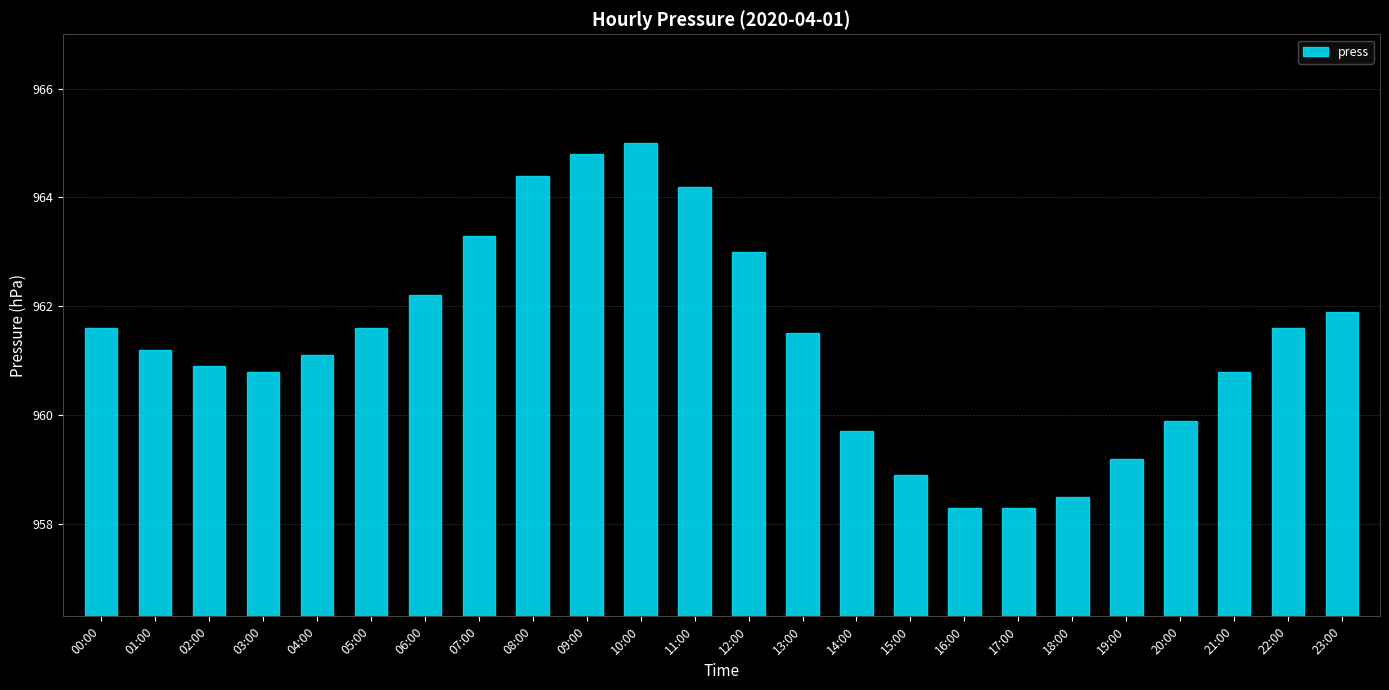

Reading left to right, extract all data points from this chart.

00:00=961.6	01:00=961.2	02:00=960.9	03:00=960.8	04:00=961.1	05:00=961.6	06:00=962.2	07:00=963.3	08:00=964.4	09:00=964.8	10:00=965.0	11:00=964.2	12:00=963.0	13:00=961.5	14:00=959.7	15:00=958.9	16:00=958.3	17:00=958.3	18:00=958.5	19:00=959.2	20:00=959.9	21:00=960.8	22:00=961.6	23:00=961.9